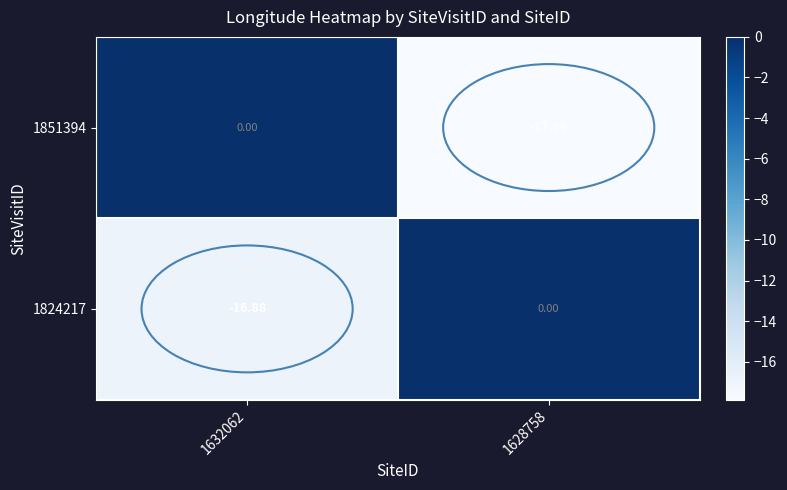

Is the value of 1851394 at 1632062 greater than the value of 1824217 at 1632062?

Yes